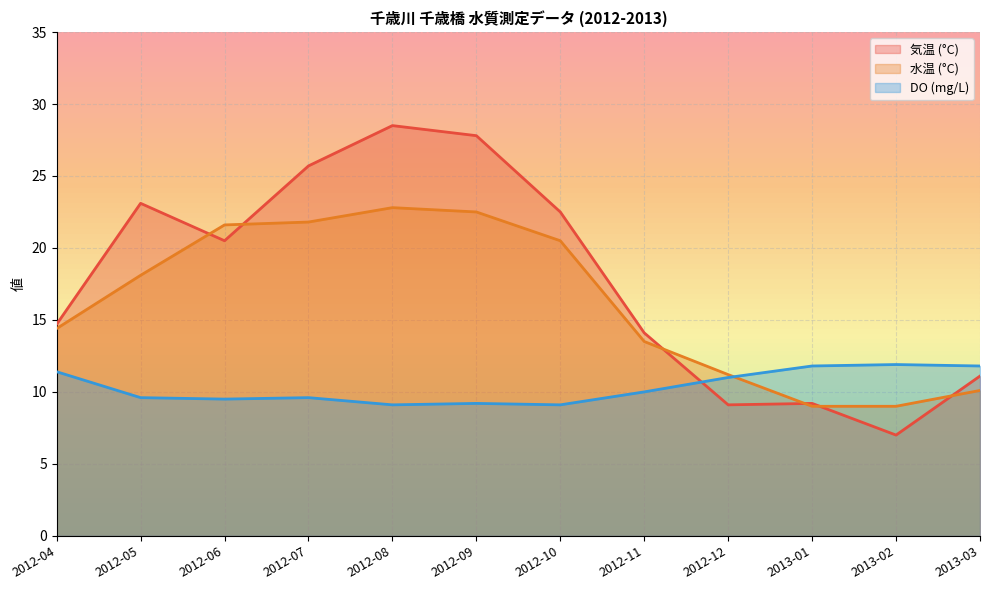

Is it true that 水温 (°C) equals 21.8 at 2012-07?

True